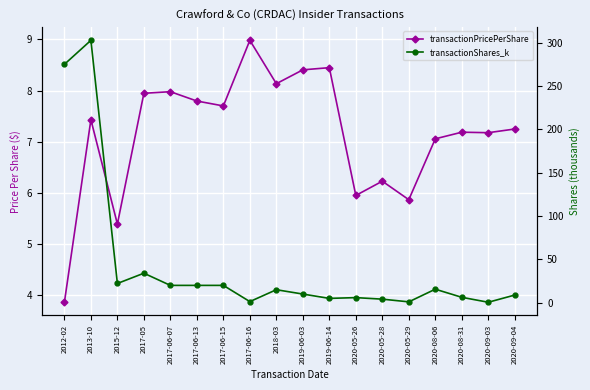

List the series in order of their peak value, highest first.

transactionShares_k, transactionPricePerShare